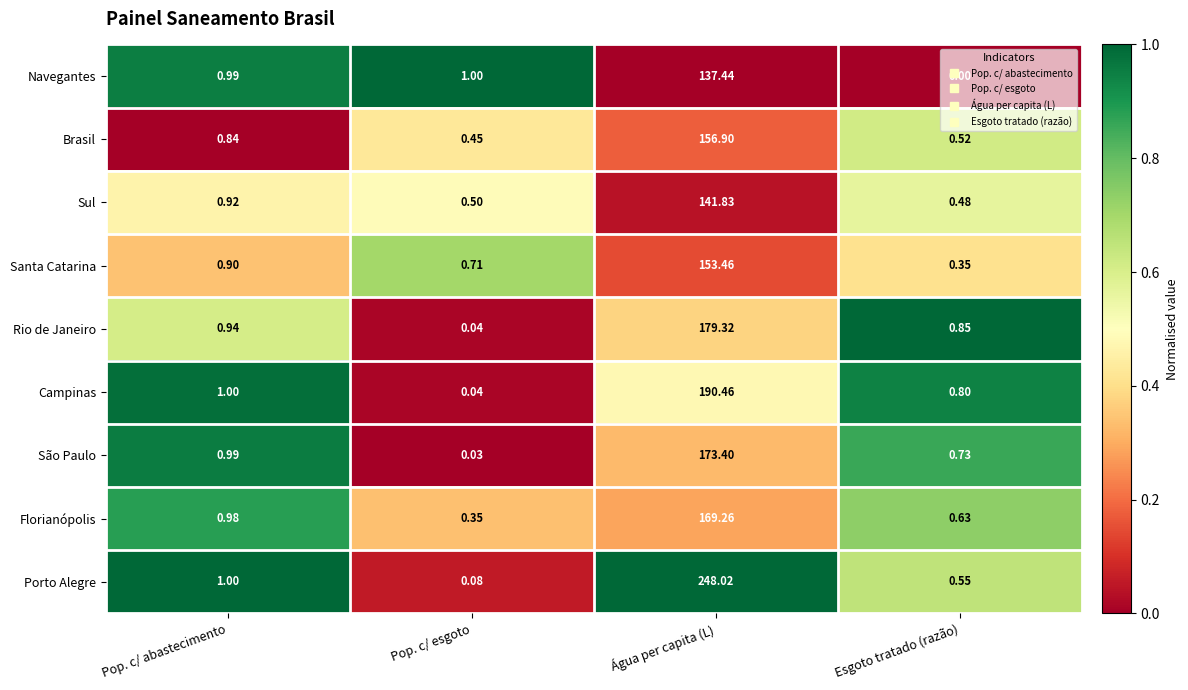

At which category is the sum across all series the highest?

Água per capita (L)